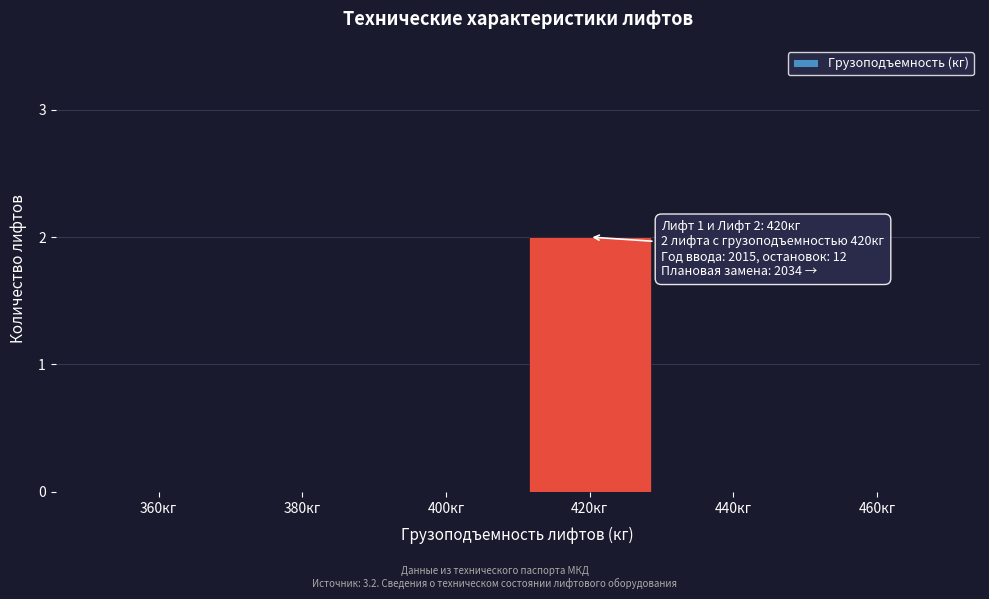

Reading left to right, list all the values displayed in this chart.

360кг=0	380кг=0	400кг=0	420кг=2	440кг=0	460кг=0